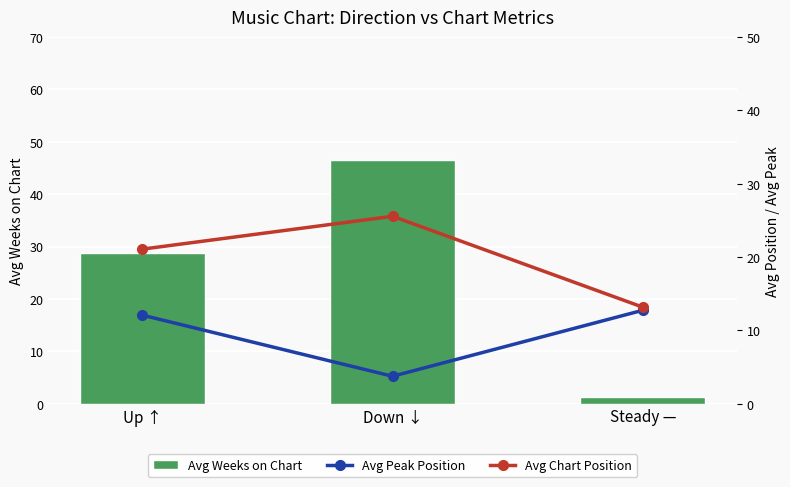

Count the number of data series in this chart.

3